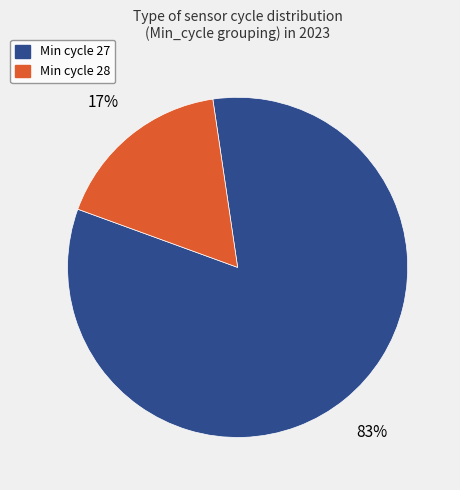

To the nearest percent, what is the difference between the largest and smallest slice percentages?

66%